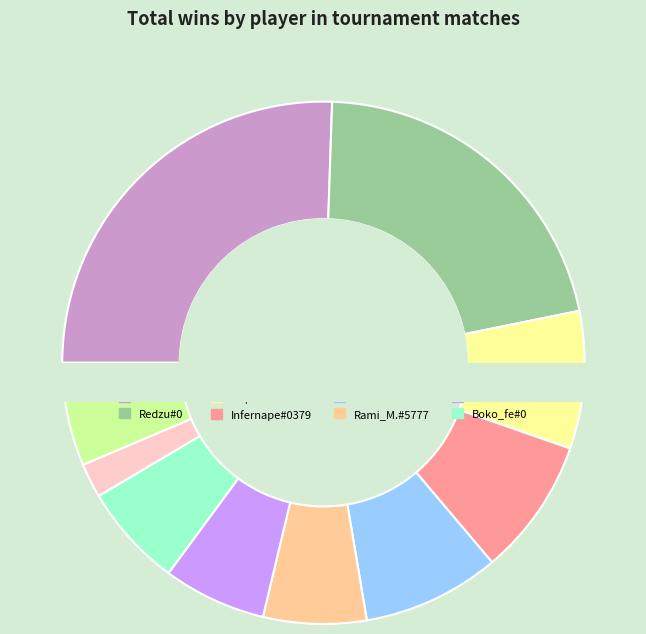

Does SU|Winimax#0 represent more than half of the total?

No